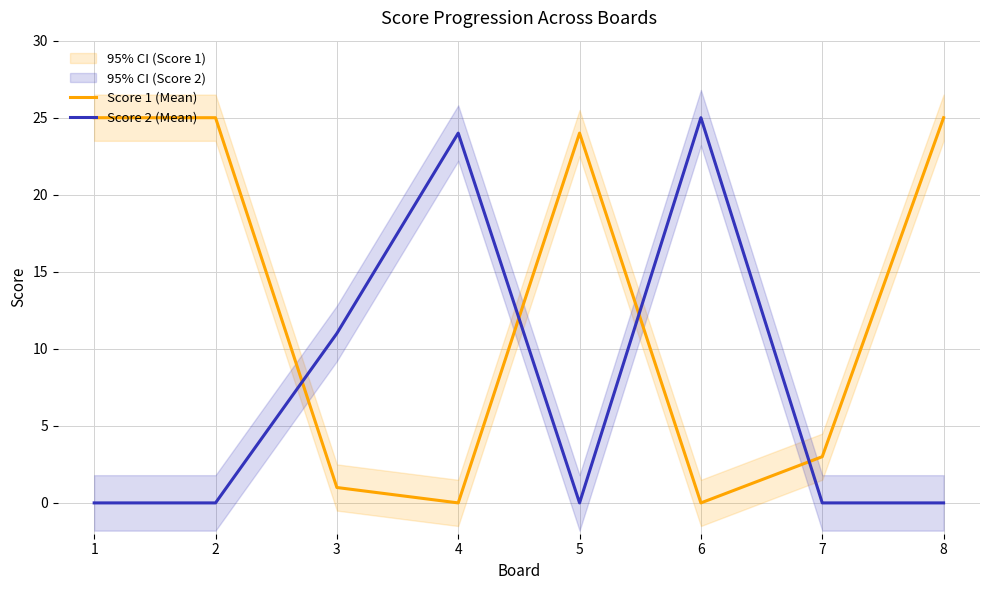

Which has a higher value, 3 or 7?

7